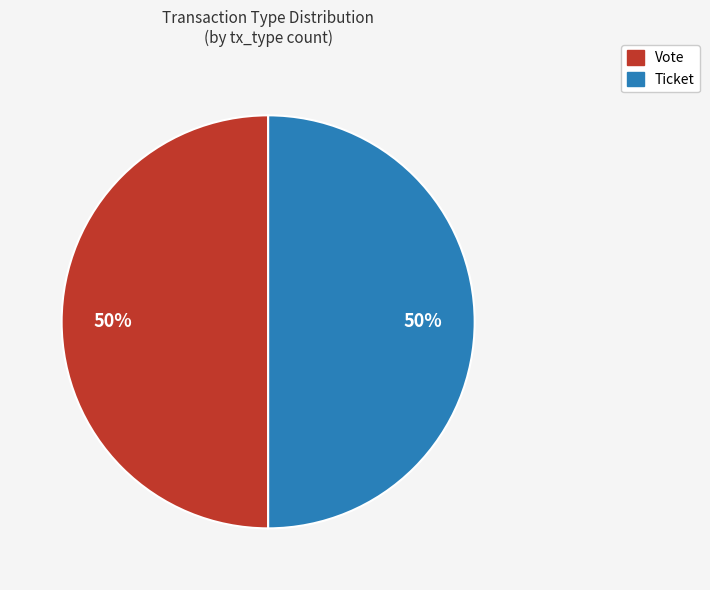

Is it true that Ticket is 50% of the pie?

True